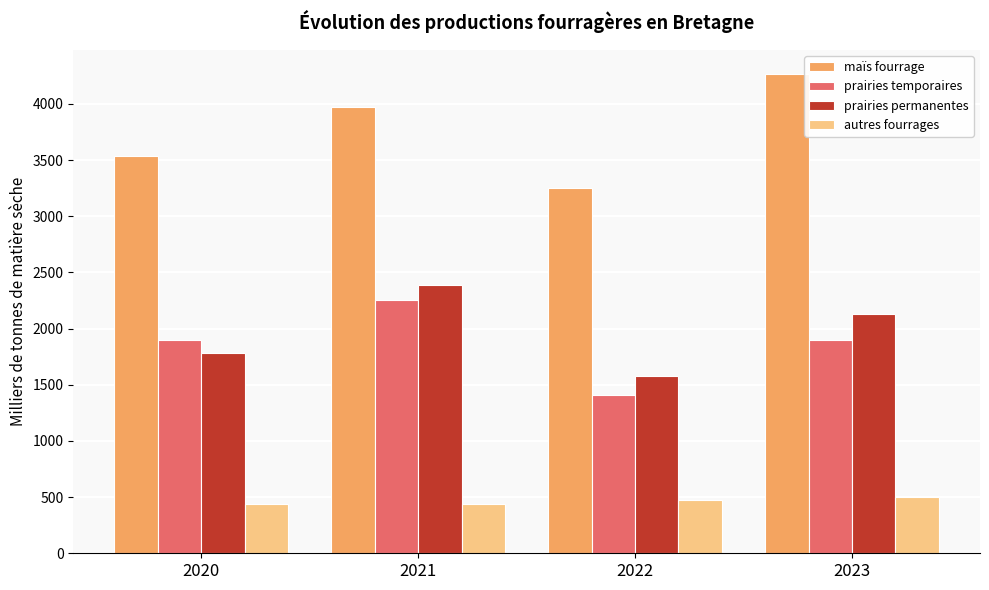

What is the average value of the prairies permanentes series?

1971.7